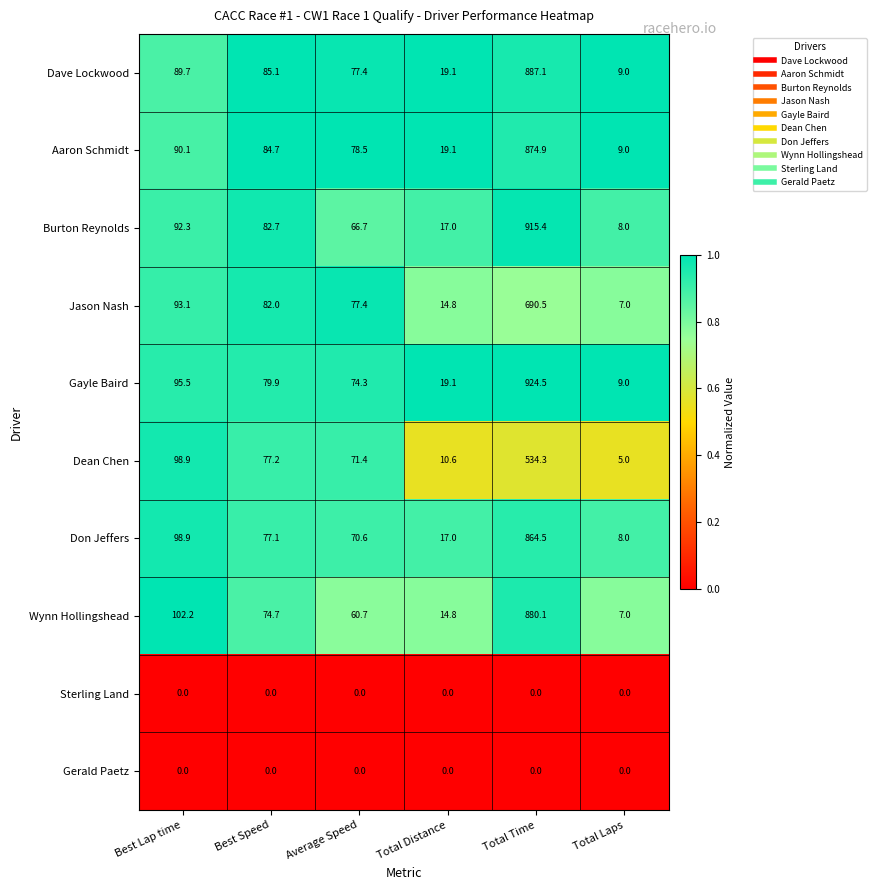

True or false: Dave Lockwood has a value of 85.1 at Best Speed.

True